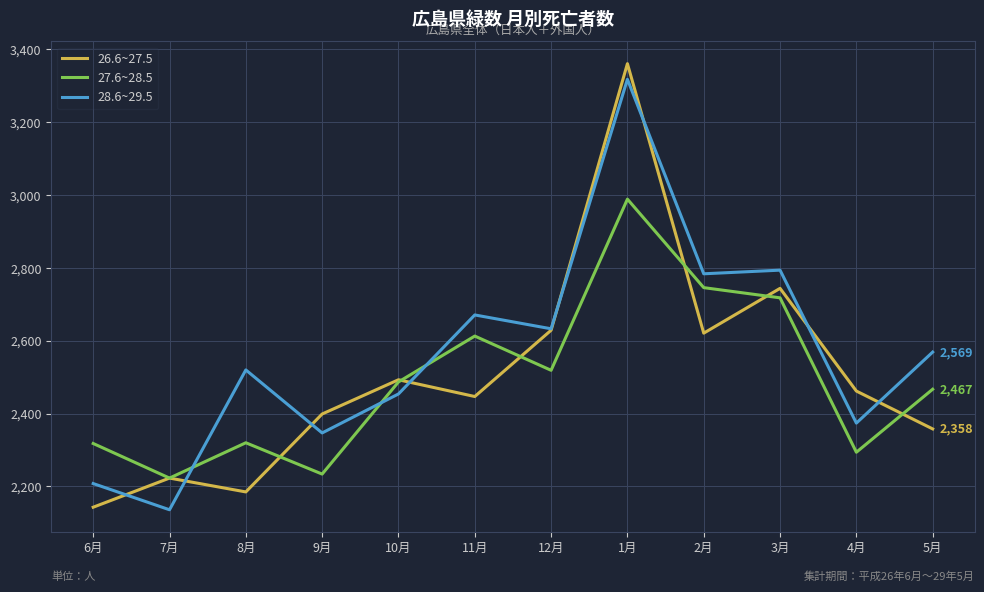

What position from the right is 11月?

7